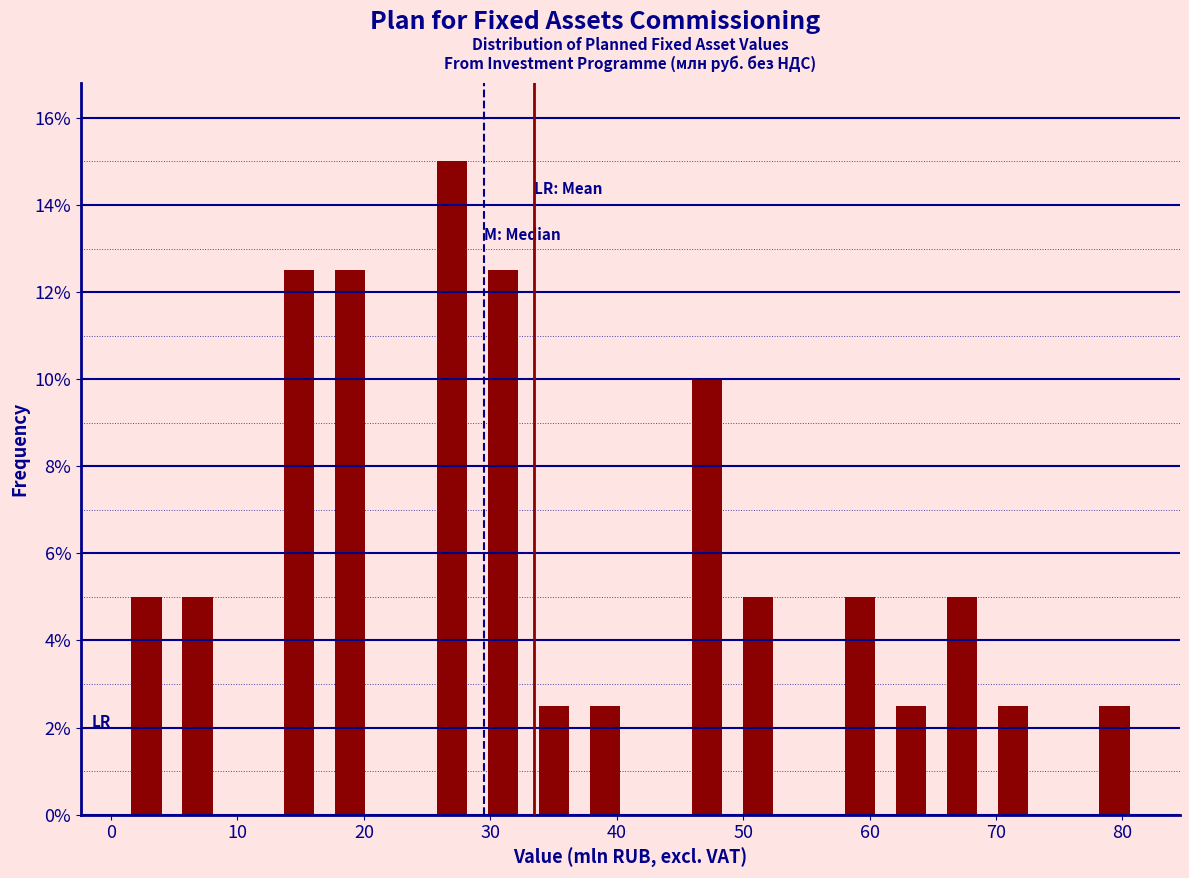

What is the height of the bar covering 33 to 37 on the x-axis? Neither the bar edges nor the heights are printed on the chart, so give them approximately, as read against the axes.

2.6